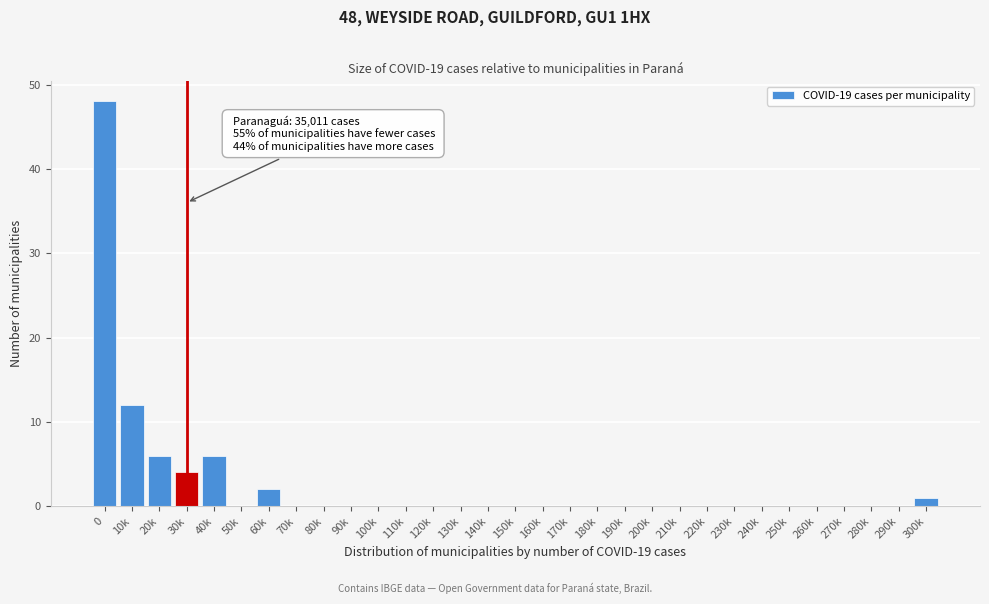

What is the sum of all values?

79